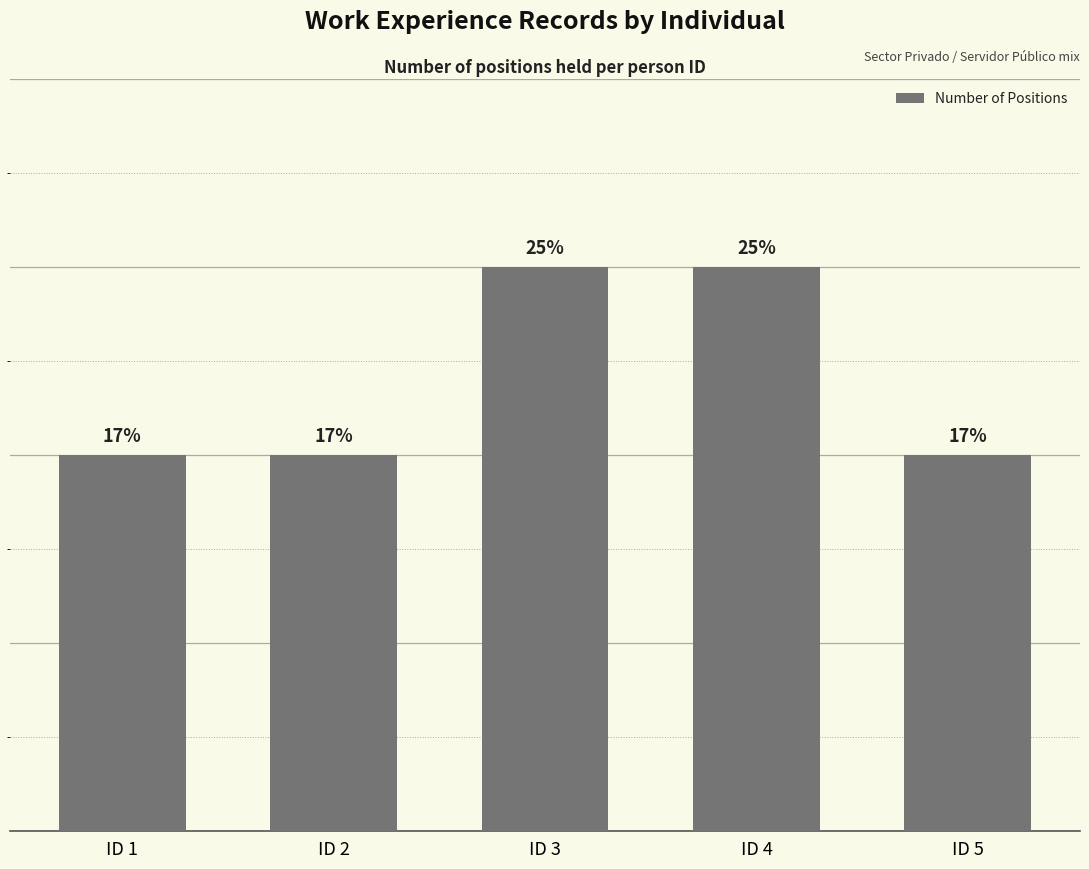

What is the minimum value shown in the chart?

2